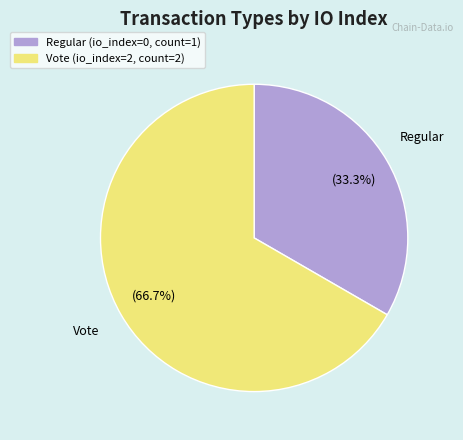

To the nearest percent, what is the difference between the Vote and Regular slice percentages?

33%